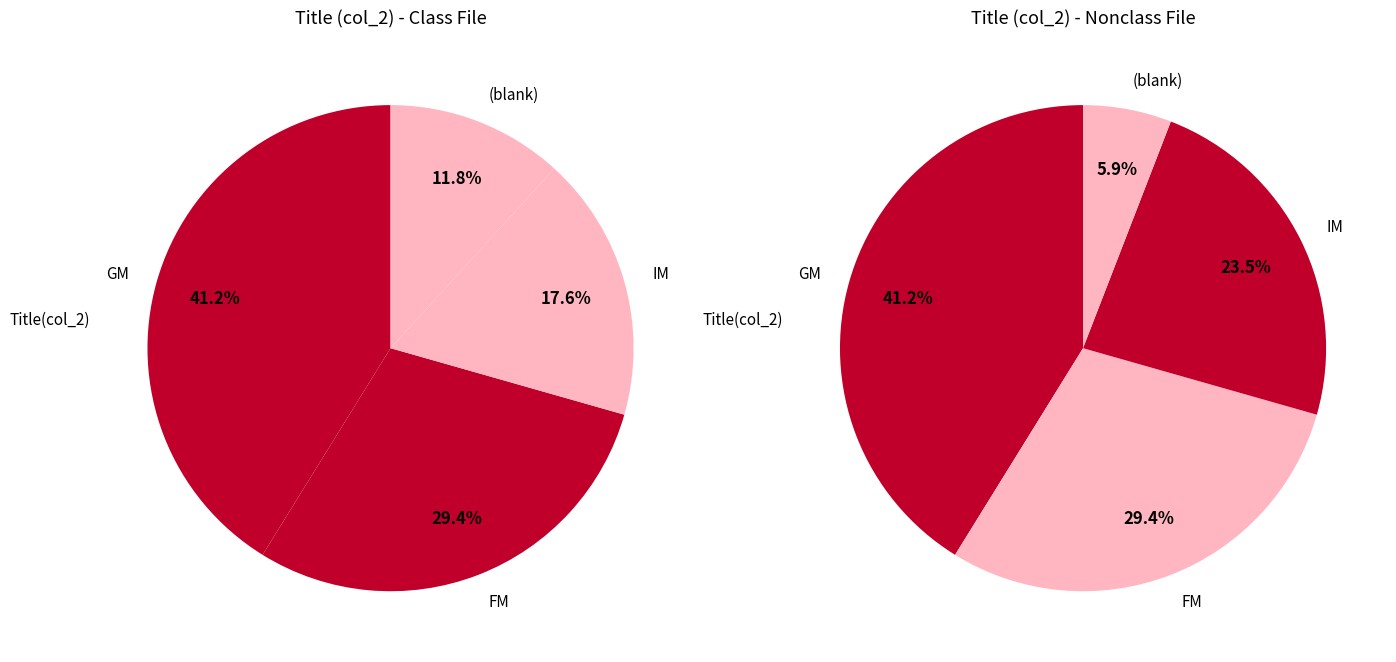

True or false:  accounts for 14% of the total.

True